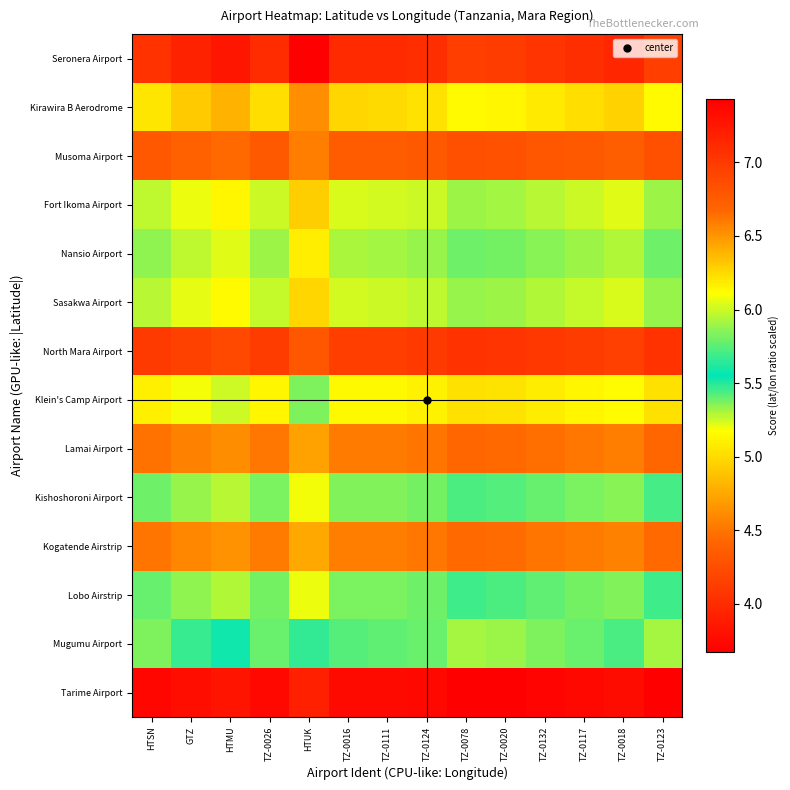

Reading left to right, list all the values displayed in this chart.

Seronera Airport: HTSN=7.1	GTZ=7.2	HTMU=7.3	TZ-0026=7.1	HTUK=7.4	TZ-0016=7.1	TZ-0111=7.1	TZ-0124=7.1	TZ-0078=7.0	TZ-0020=7.0	TZ-0132=7.0	TZ-0117=7.1	TZ-0018=7.1	TZ-0123=7.0
Kirawira B Aerodrome: HTSN=6.2	GTZ=6.3	HTMU=6.4	TZ-0026=6.2	HTUK=6.5	TZ-0016=6.3	TZ-0111=6.3	TZ-0124=6.2	TZ-0078=6.1	TZ-0020=6.1	TZ-0132=6.2	TZ-0117=6.2	TZ-0018=6.3	TZ-0123=6.1
Musoma Airport: HTSN=4.3	GTZ=4.4	HTMU=4.4	TZ-0026=4.3	HTUK=4.5	TZ-0016=4.4	TZ-0111=4.4	TZ-0124=4.3	TZ-0078=4.3	TZ-0020=4.3	TZ-0132=4.3	TZ-0117=4.3	TZ-0018=4.4	TZ-0123=4.3
Fort Ikoma Airport: HTSN=6.0	GTZ=6.1	HTMU=6.2	TZ-0026=6.0	HTUK=6.3	TZ-0016=6.0	TZ-0111=6.0	TZ-0124=6.0	TZ-0078=5.9	TZ-0020=5.9	TZ-0132=6.0	TZ-0117=6.0	TZ-0018=6.0	TZ-0123=5.9
Nansio Airport: HTSN=5.9	GTZ=6.0	HTMU=6.0	TZ-0026=5.9	HTUK=6.2	TZ-0016=5.9	TZ-0111=5.9	TZ-0124=5.9	TZ-0078=5.8	TZ-0020=5.8	TZ-0132=5.9	TZ-0117=5.9	TZ-0018=5.9	TZ-0123=5.8
Sasakwa Airport: HTSN=6.0	GTZ=6.1	HTMU=6.1	TZ-0026=6.0	HTUK=6.3	TZ-0016=6.0	TZ-0111=6.0	TZ-0124=6.0	TZ-0078=5.9	TZ-0020=5.9	TZ-0132=5.9	TZ-0117=6.0	TZ-0018=6.0	TZ-0123=5.9
North Mara Airport: HTSN=4.1	GTZ=4.2	HTMU=4.2	TZ-0026=4.1	HTUK=4.3	TZ-0016=4.1	TZ-0111=4.1	TZ-0124=4.1	TZ-0078=4.0	TZ-0020=4.1	TZ-0132=4.1	TZ-0117=4.1	TZ-0018=4.1	TZ-0123=4.0
Klein's Camp Airport: HTSN=5.1	GTZ=5.2	HTMU=5.3	TZ-0026=5.1	HTUK=5.4	TZ-0016=5.1	TZ-0111=5.1	TZ-0124=5.1	TZ-0078=5.0	TZ-0020=5.0	TZ-0132=5.1	TZ-0117=5.1	TZ-0018=5.2	TZ-0123=5.0
Lamai Airport: HTSN=4.5	GTZ=4.6	HTMU=4.6	TZ-0026=4.5	HTUK=4.7	TZ-0016=4.5	TZ-0111=4.5	TZ-0124=4.5	TZ-0078=4.4	TZ-0020=4.4	TZ-0132=4.5	TZ-0117=4.5	TZ-0018=4.5	TZ-0123=4.4
Kishoshoroni Airport: HTSN=5.8	GTZ=5.9	HTMU=6.0	TZ-0026=5.8	HTUK=6.1	TZ-0016=5.8	TZ-0111=5.8	TZ-0124=5.8	TZ-0078=5.7	TZ-0020=5.7	TZ-0132=5.8	TZ-0117=5.8	TZ-0018=5.9	TZ-0123=5.7
Kogatende Airstrip: HTSN=4.5	GTZ=4.6	HTMU=4.6	TZ-0026=4.5	HTUK=4.7	TZ-0016=4.5	TZ-0111=4.5	TZ-0124=4.5	TZ-0078=4.4	TZ-0020=4.5	TZ-0132=4.5	TZ-0117=4.5	TZ-0018=4.6	TZ-0123=4.4
Lobo Airstrip: HTSN=5.8	GTZ=5.9	HTMU=5.9	TZ-0026=5.8	HTUK=6.1	TZ-0016=5.8	TZ-0111=5.8	TZ-0124=5.8	TZ-0078=5.7	TZ-0020=5.7	TZ-0132=5.8	TZ-0117=5.8	TZ-0018=5.8	TZ-0123=5.7
Mugumu Airport: HTSN=5.4	GTZ=5.5	HTMU=5.5	TZ-0026=5.4	HTUK=5.7	TZ-0016=5.4	TZ-0111=5.4	TZ-0124=5.4	TZ-0078=5.3	TZ-0020=5.3	TZ-0132=5.4	TZ-0117=5.4	TZ-0018=5.4	TZ-0123=5.3
Tarime Airport: HTSN=3.7	GTZ=3.8	HTMU=3.8	TZ-0026=3.7	HTUK=3.9	TZ-0016=3.7	TZ-0111=3.7	TZ-0124=3.7	TZ-0078=3.7	TZ-0020=3.7	TZ-0132=3.7	TZ-0117=3.7	TZ-0018=3.8	TZ-0123=3.7